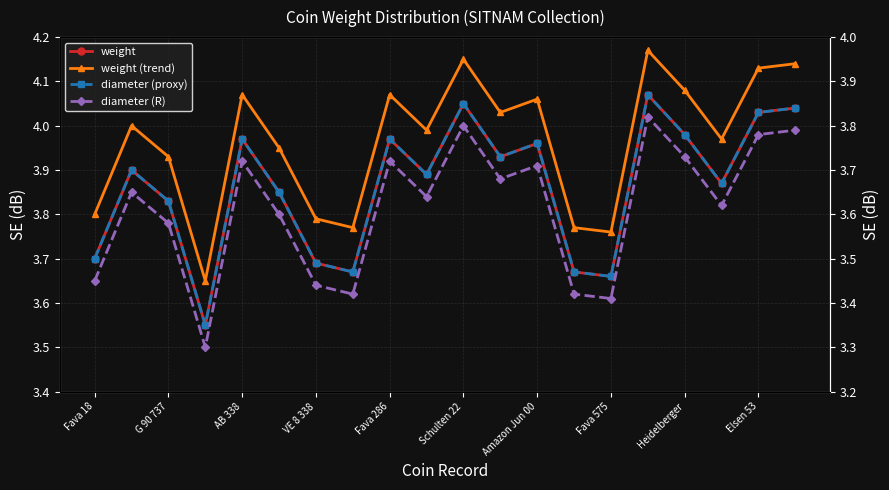

What is the sum of the diameter (proxy) values at 14 and 15?

7.3